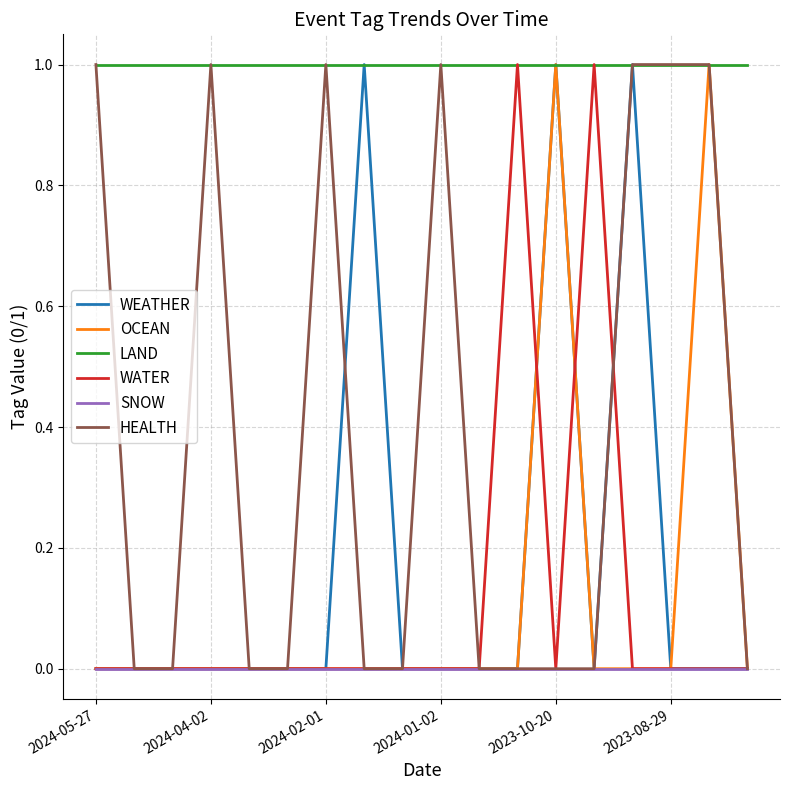

At which category does the chart reach its minimum across all series?

2024-05-27